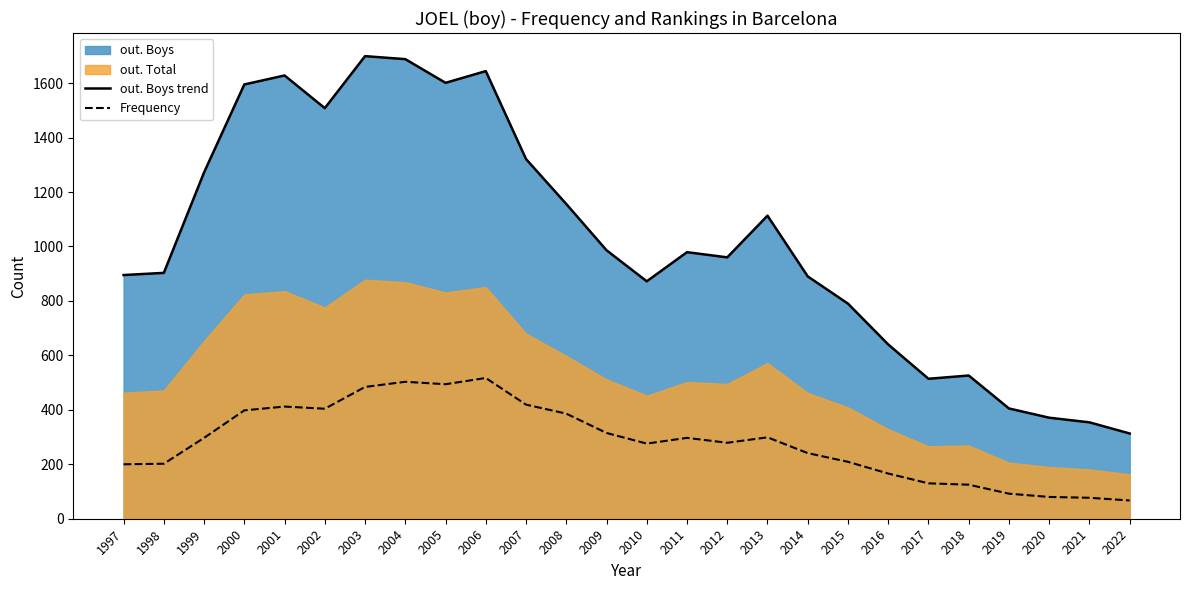

Reading left to right, extract all data points from this chart.

out. Boys trend: 895	903	1272	1595	1628	1508	1699	1688	1601	1644	1321	1156	986	872	979	960	1113	890	790	640	514	526	405	371	354	313
Frequency: 200	202	297	398	412	404	484	503	494	517	419	386	315	276	297	279	299	241	209	166	130	125	92	80	77	67